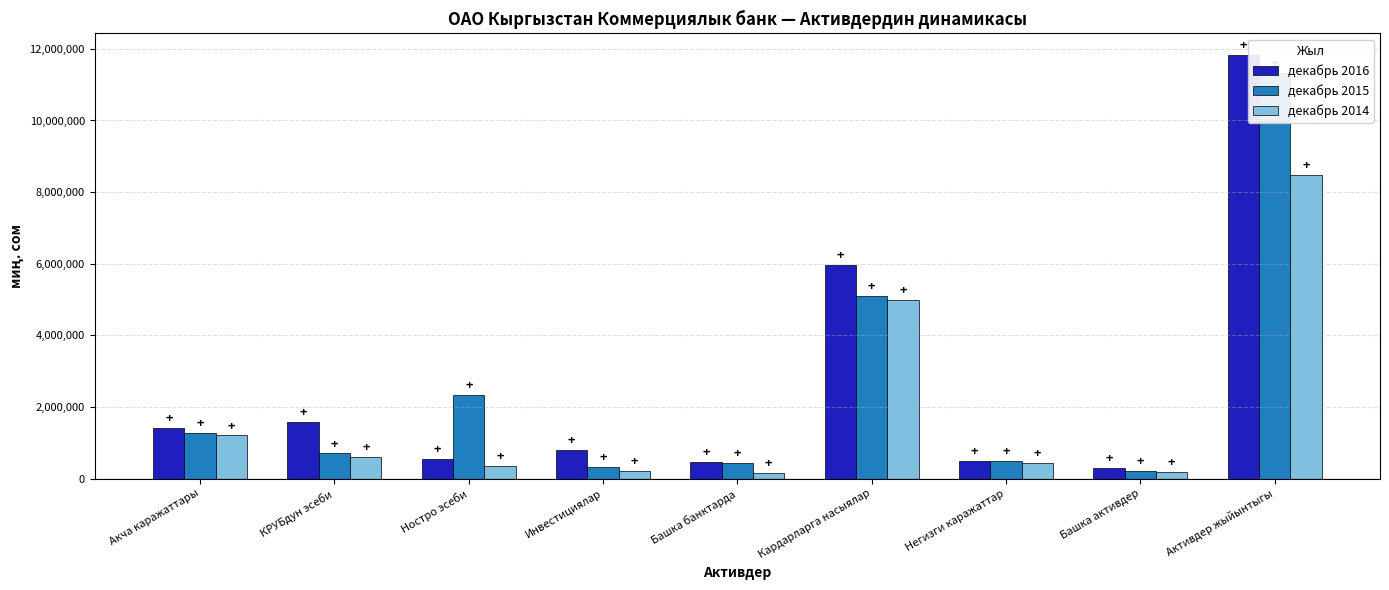

What is the approximate value of декабрь 2016 at Башка активдер?

302335